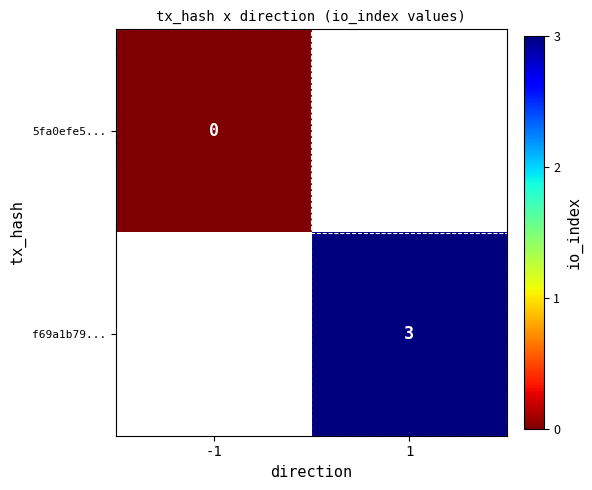

What is the greatest value displayed?

3.0